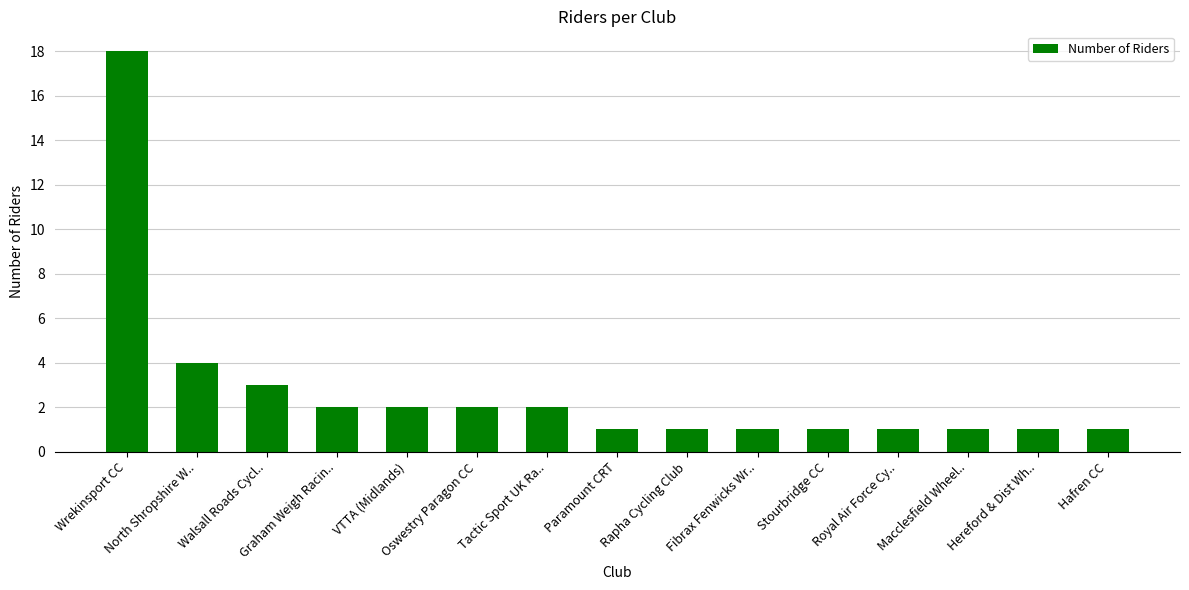

Which label corresponds to the largest value in the chart?

Wrekinsport CC